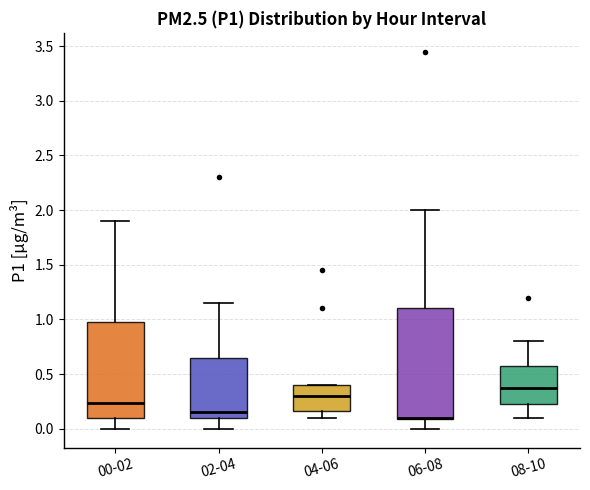

Reading left to right, read every box against the y-axis: the position of its median line, the range the box covers, and the ends of its whiskers. The values are not printed on the chart, so give them approximately, as read against the axis.

00-02: median 0.25, box 0.10 to 1.00, whiskers 0.00 to 1.90
02-04: median 0.15, box 0.10 to 0.65, whiskers 0.00 to 1.15
04-06: median 0.30, box 0.15 to 0.40, whiskers 0.10 to 0.40
06-08: median 0.10 (drawn on the box's lower edge), box 0.10 to 1.10, whiskers 0.00 to 2.00
08-10: median 0.40, box 0.25 to 0.60, whiskers 0.10 to 0.80